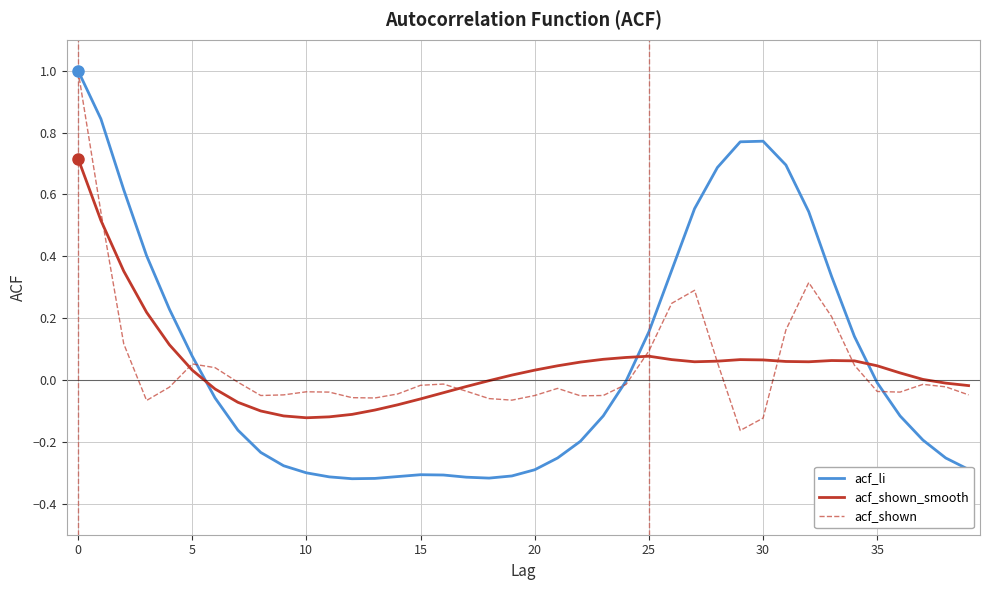

Which series has the widest spread of values?

acf_li